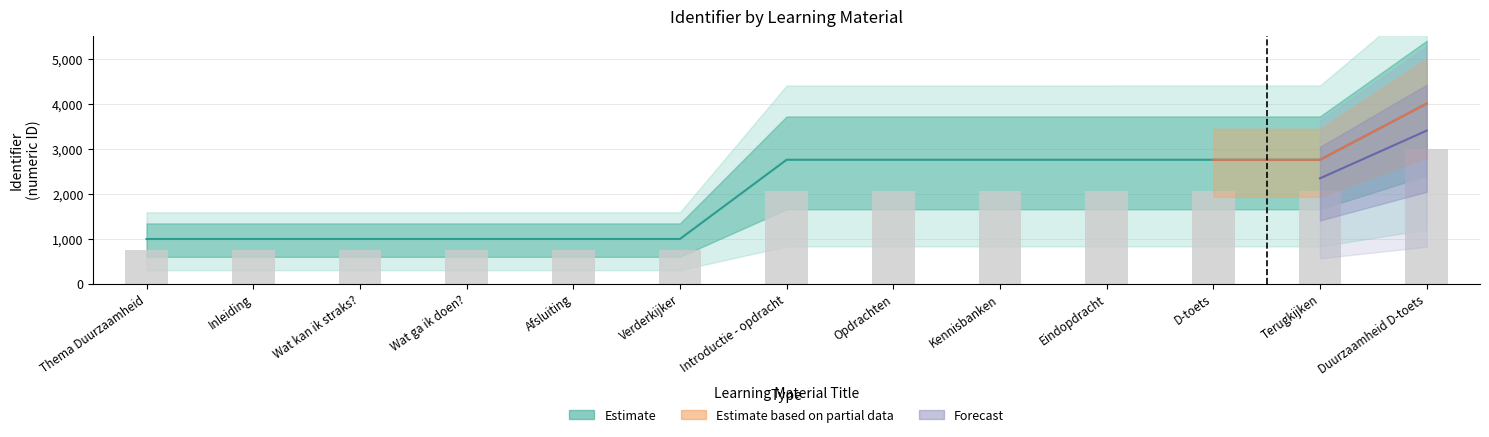

At which category is the sum across all series the highest?

Duurzaamheid D-toets